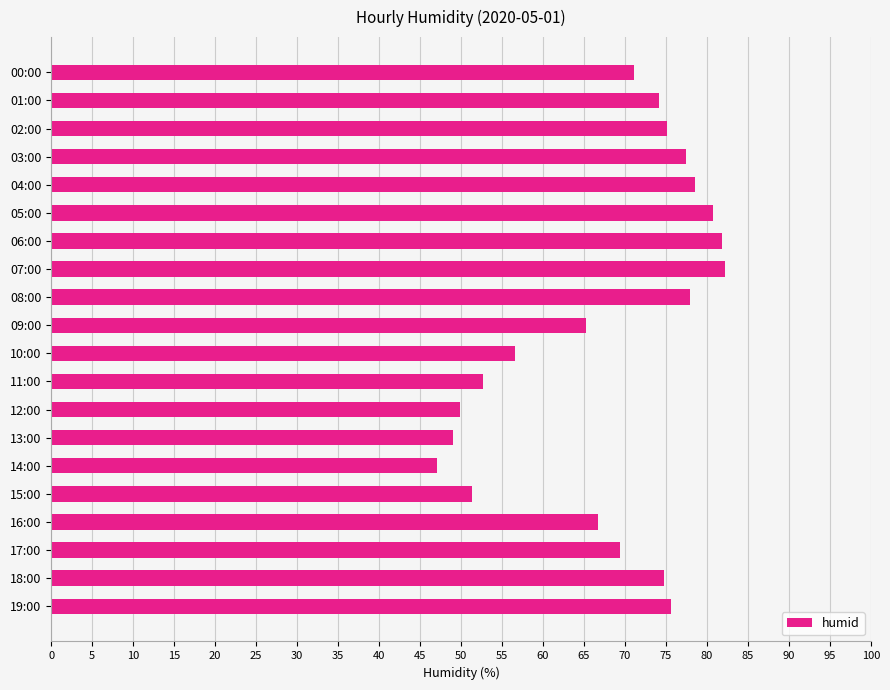

What is the difference between the maximum and second lowest values?

33.2